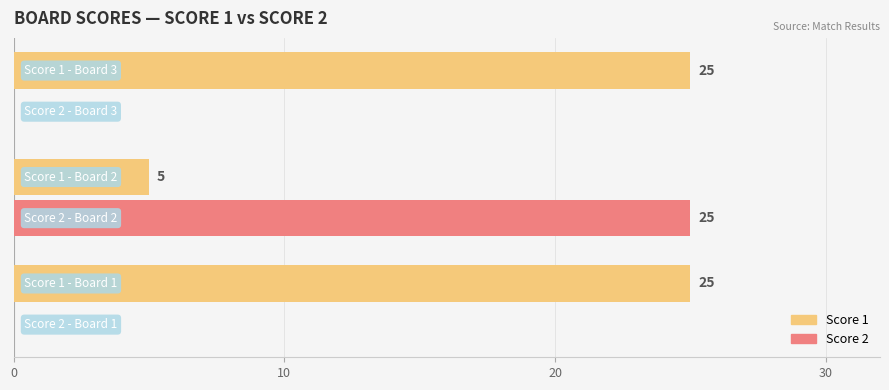

How many Score 1 values are between 5 and 25?

3